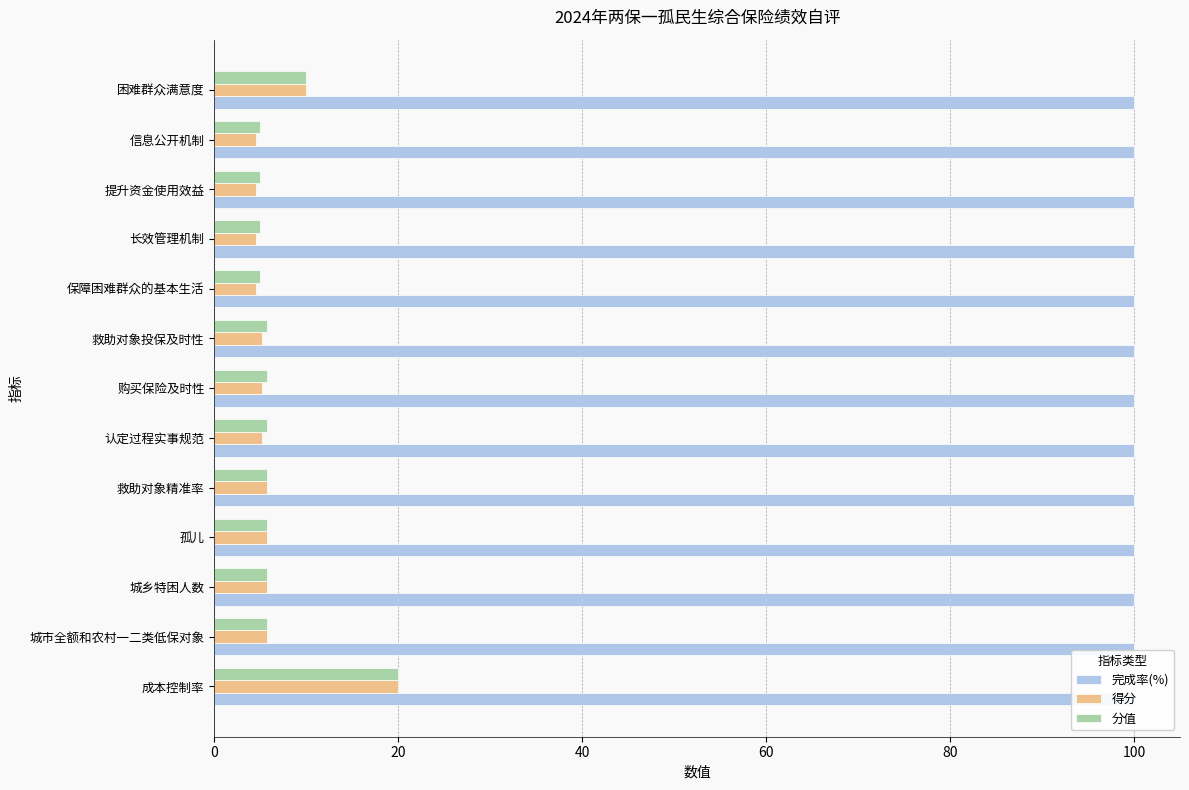

How many data points does each series have?

13